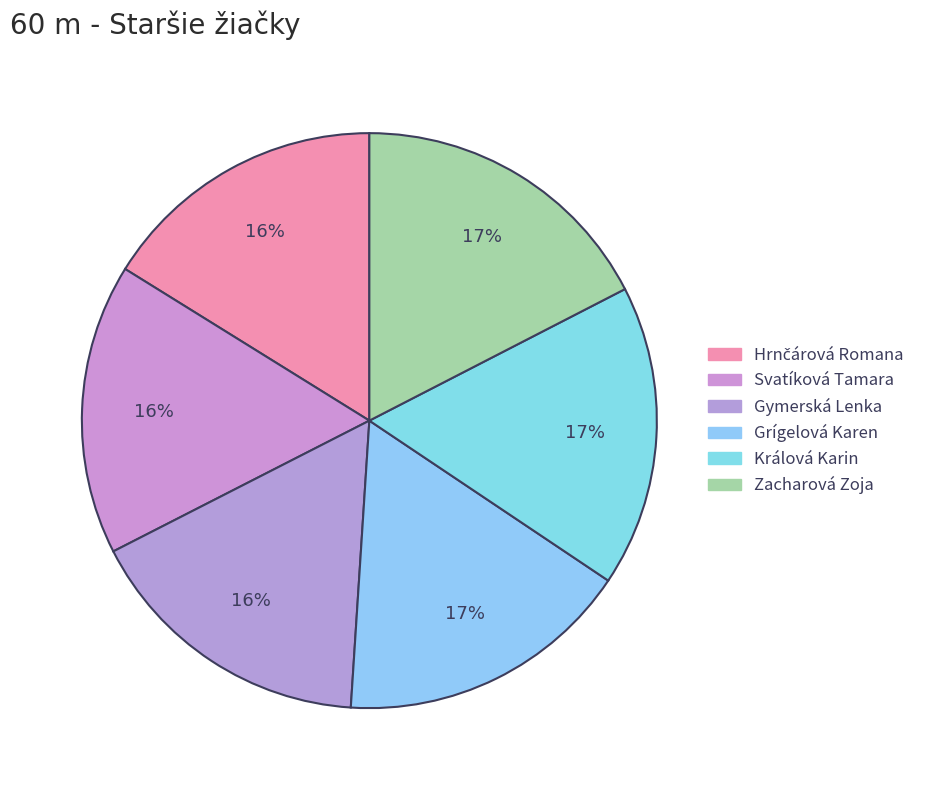

Which category has the biggest portion of the pie?

Zacharová Zoja